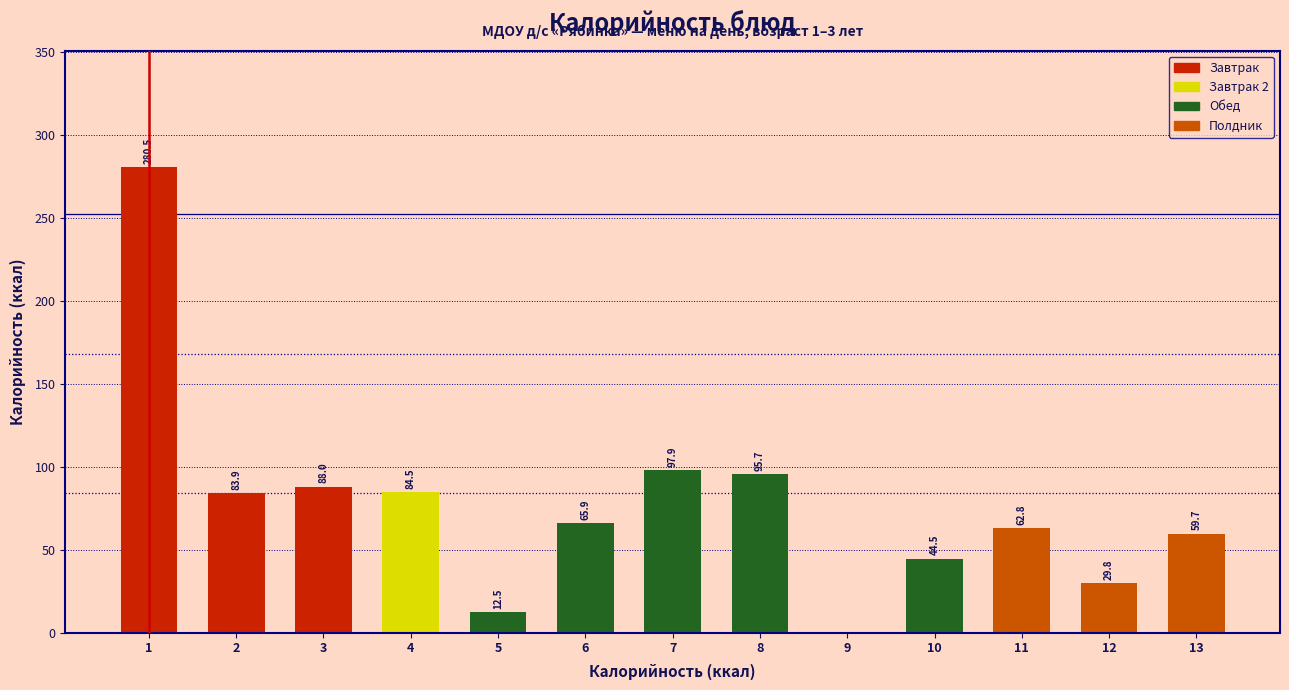

Where is the data nearest to the value 140?

7